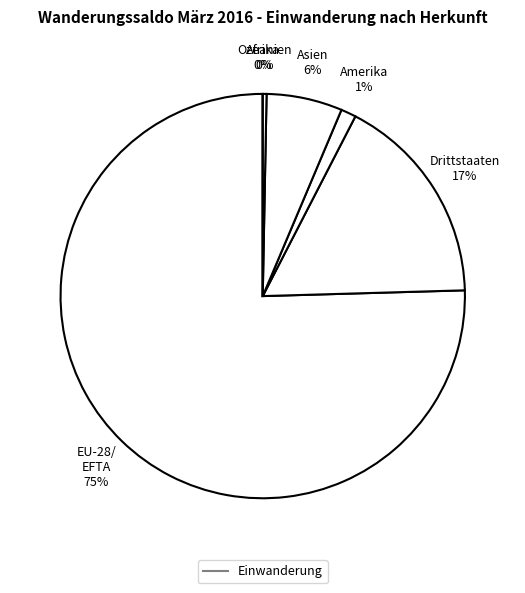

Rank the categories by value from lowest to highest.

Afrika, Ozeanien, Amerika, Asien, Drittstaaten, EU-28/EFTA